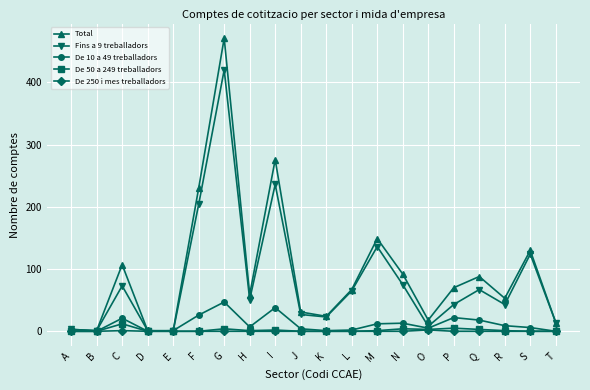

What is the difference between the maximum and minimum values in the Fins a 9 treballadors series?

420